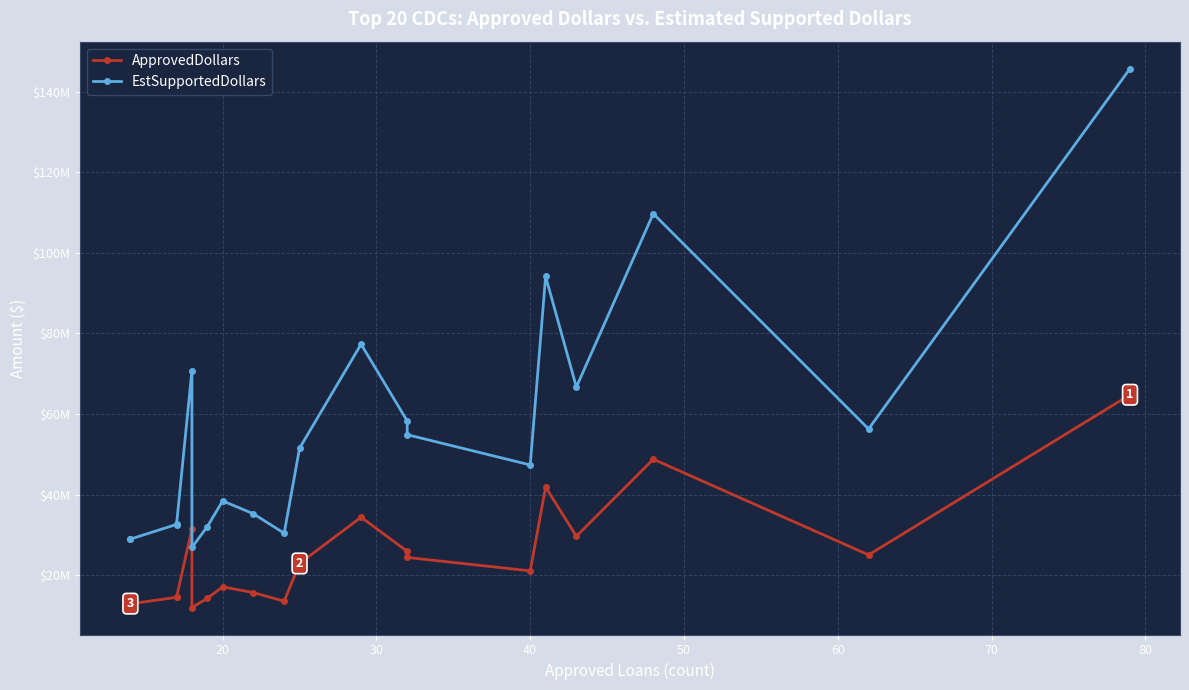

What is the smallest value displayed?

11934000